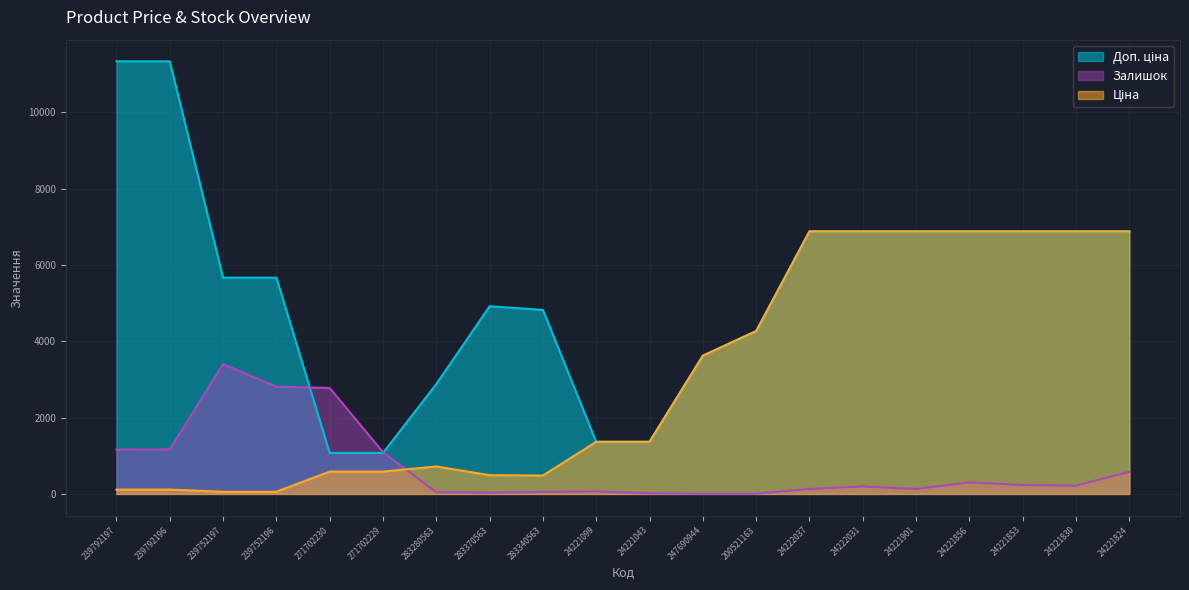

After their last crossing, which series has the higher values: Залишок or Доп. ціна?

Доп. ціна